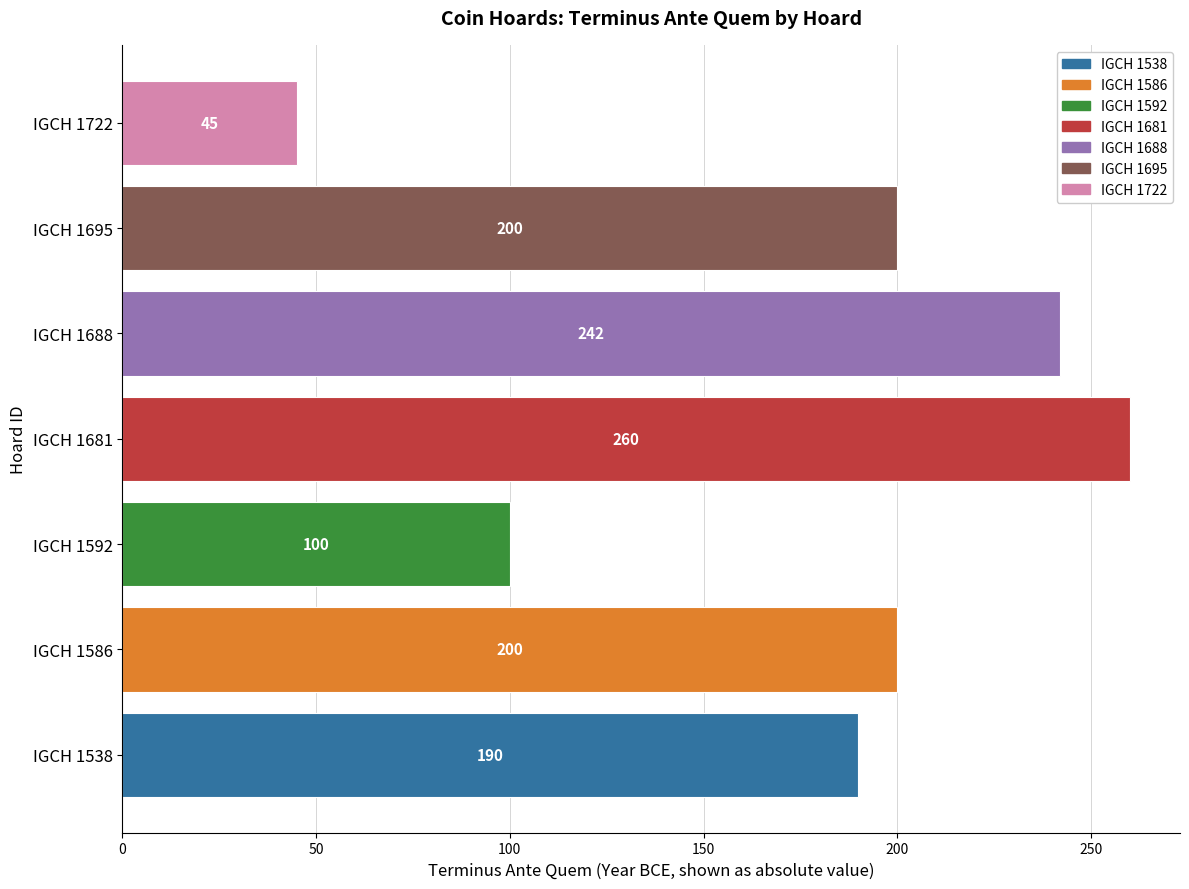

The value at IGCH 1538 is 271. True or false?

False